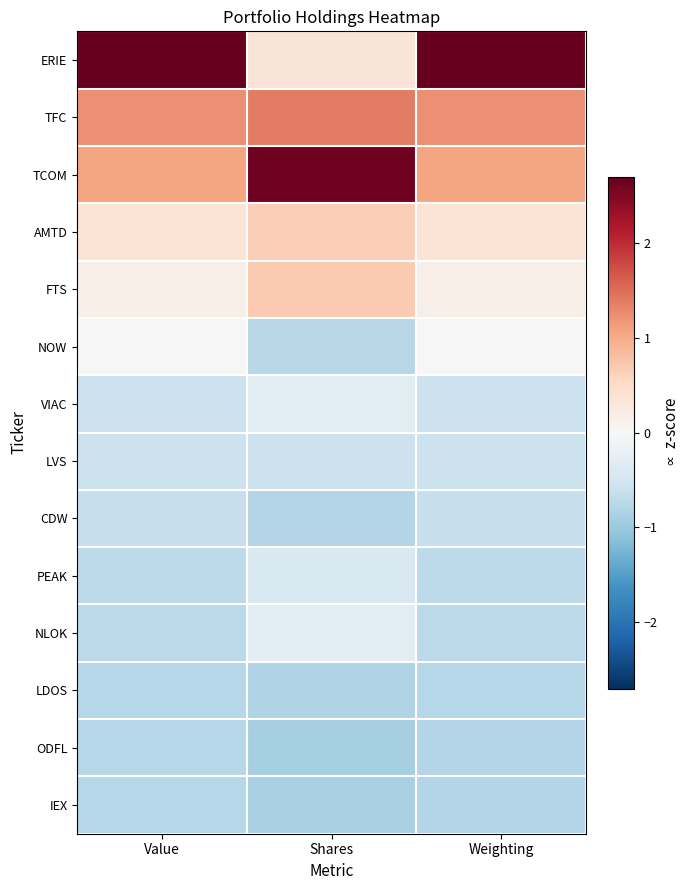

What is the spread (max minus min) of values at Shares?

3.5